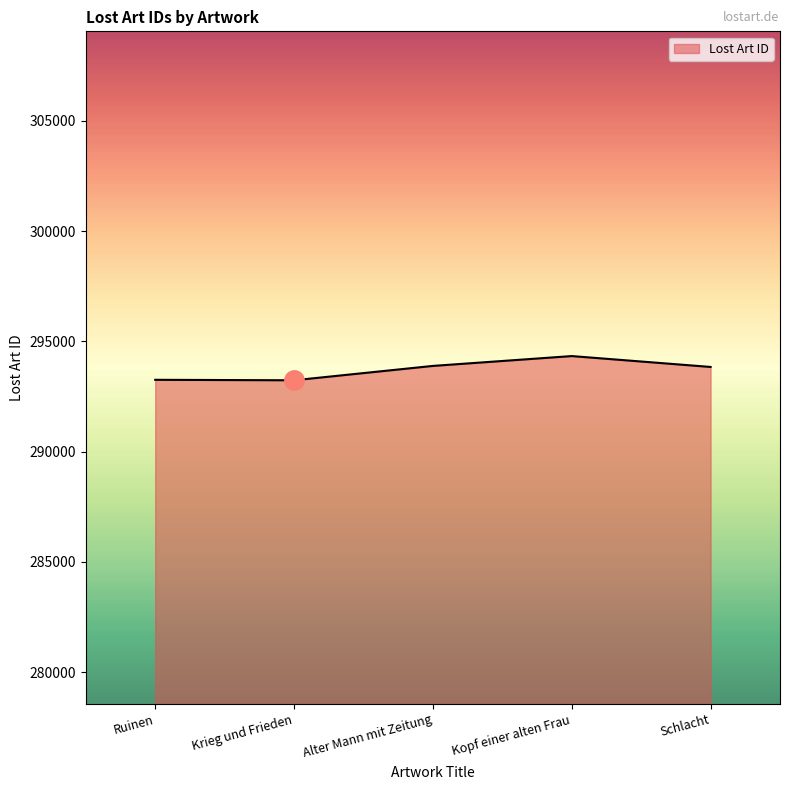

What is the minimum value shown in the chart?

293235